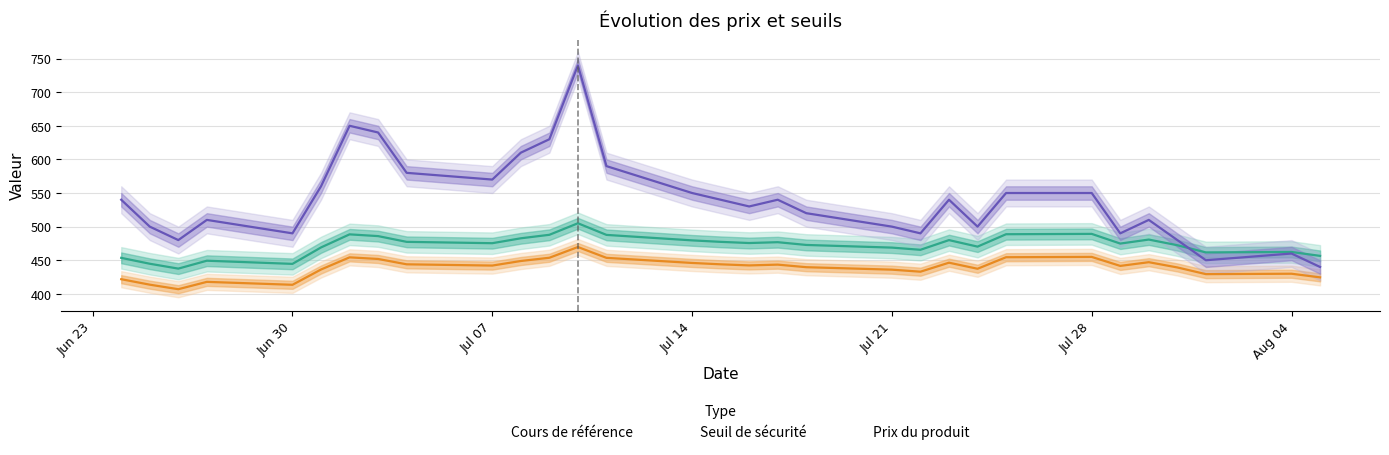

List the series in order of their peak value, highest first.

Cours de référence, Seuil de sécurité, Prix du produit